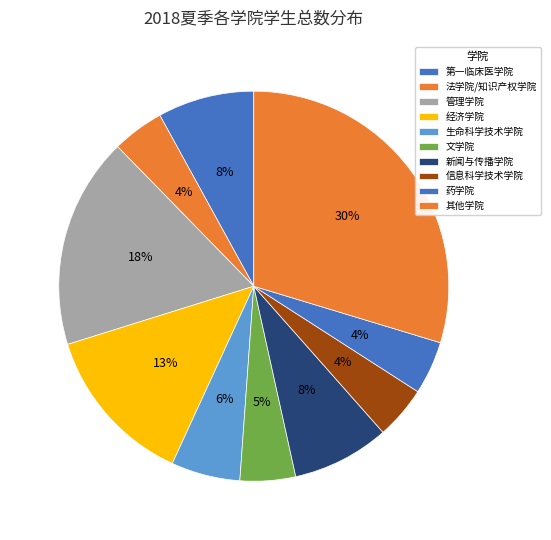

Does any single category account for the majority?

No